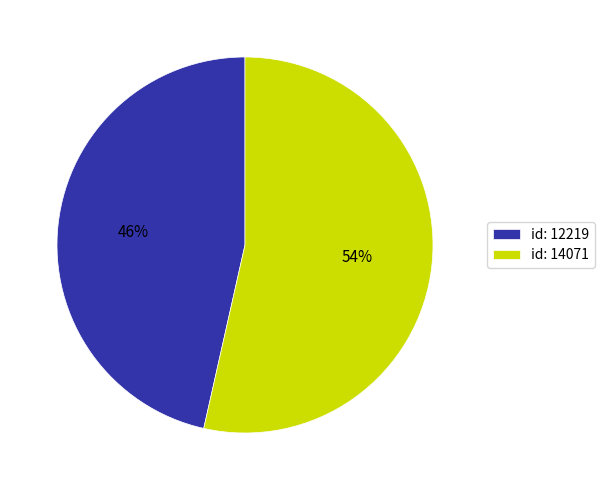

True or false: id: 14071 accounts for 54% of the total.

True